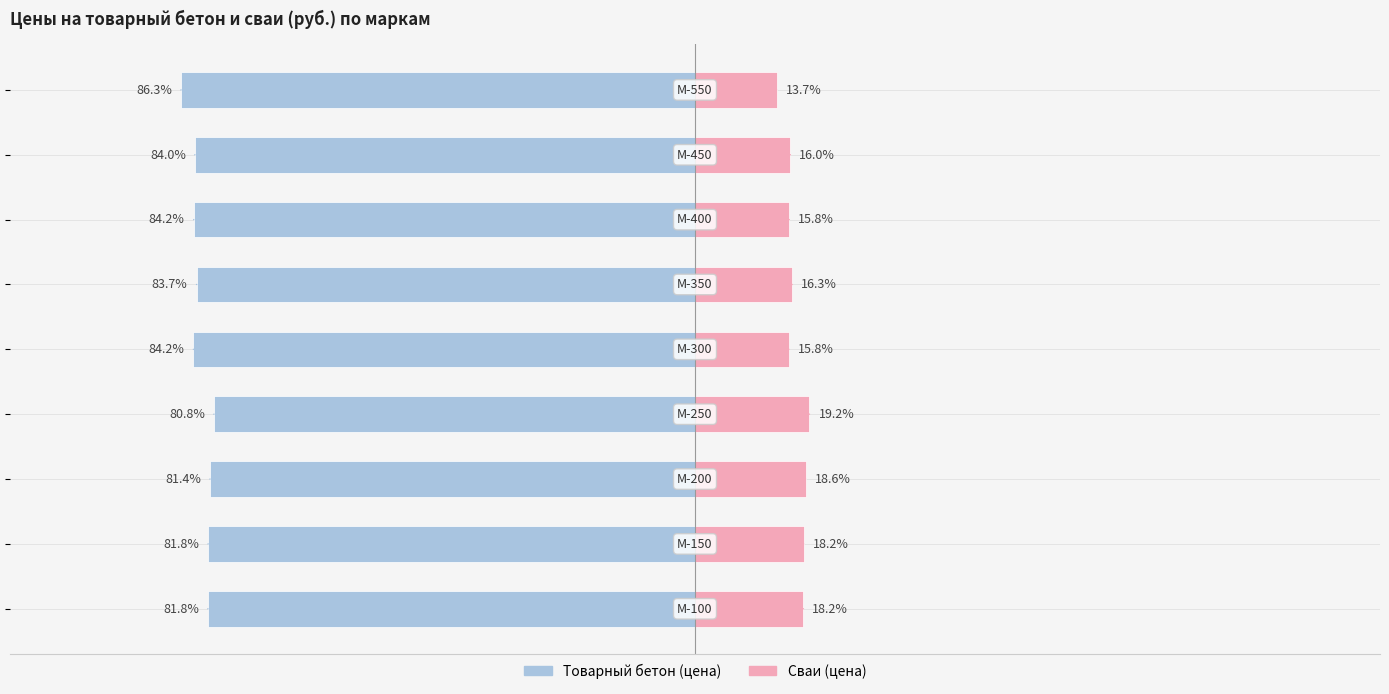

Reading left to right, transcribe all the data shown in this chart.

Male: -81.8	-81.8	-81.4	-80.8	-84.2	-83.7	-84.2	-84.0	-86.3
Female: 18.2	18.2	18.6	19.2	15.8	16.3	15.8	16.0	13.7